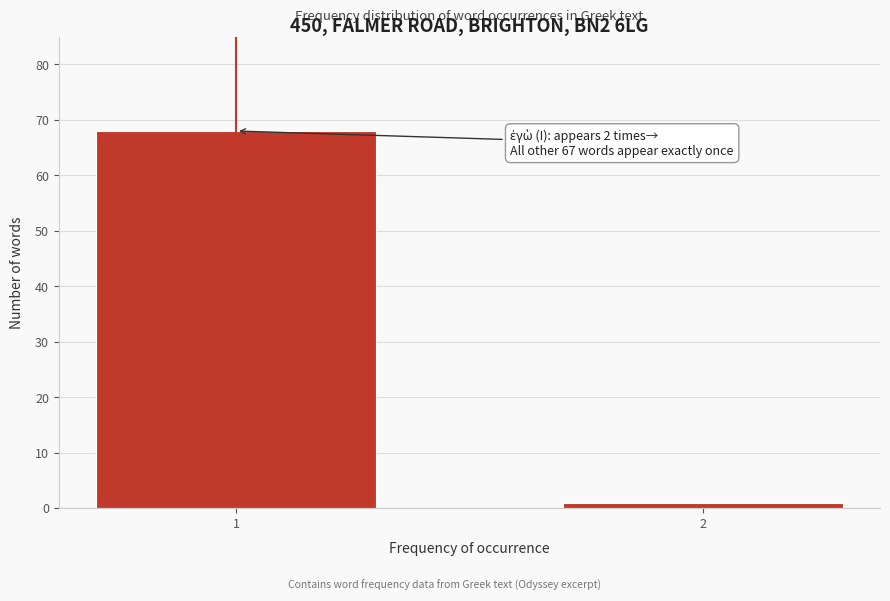

Reading right to left, transcribe all the data shown in this chart.

1	68